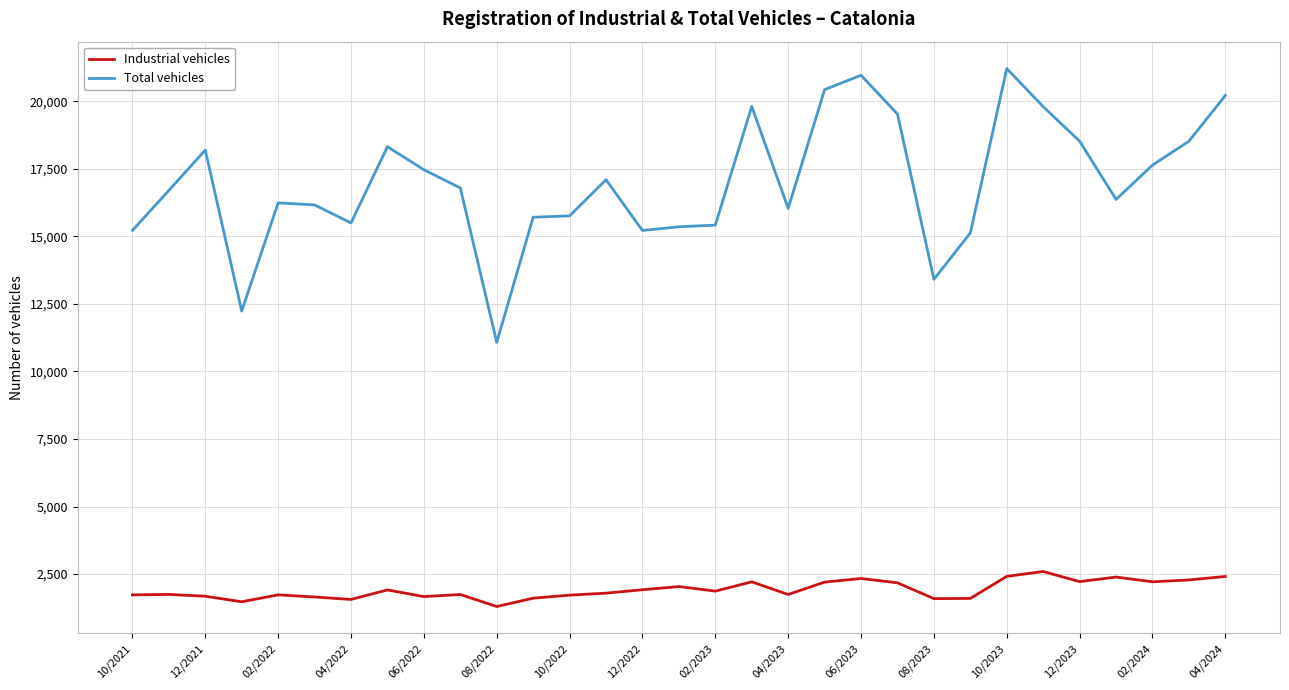

Which series has the largest range (max minus min)?

Total vehicles